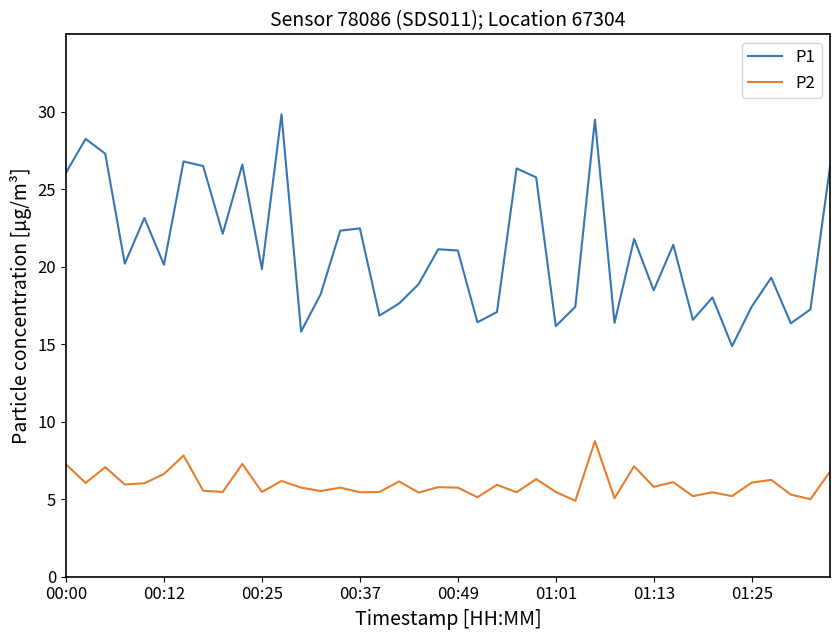

What is the smallest value displayed?

4.9